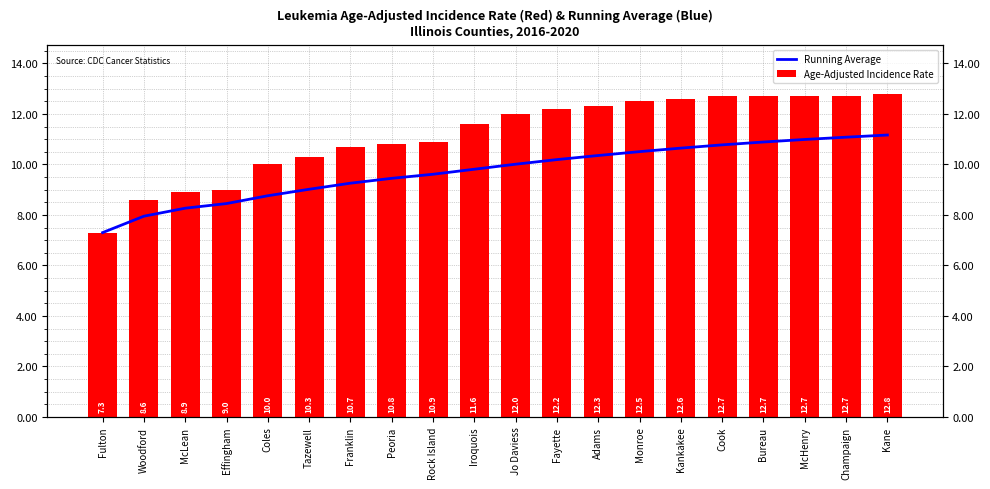

Rank the categories by Age-Adjusted Incidence Rate value from highest to lowest.

Kane, Cook, Bureau, McHenry, Champaign, Kankakee, Monroe, Adams, Fayette, Jo Daviess, Iroquois, Rock Island, Peoria, Franklin, Tazewell, Coles, Effingham, McLean, Woodford, Fulton